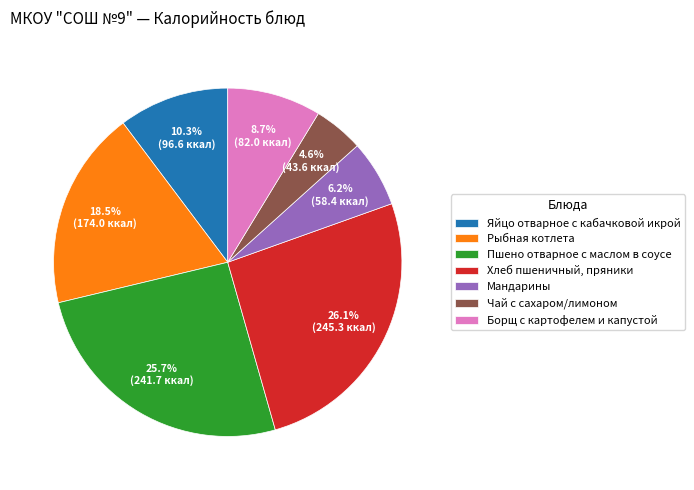

What is the total percentage of Мандарины and Пшено отварное с маслом в соусе?

31.9%